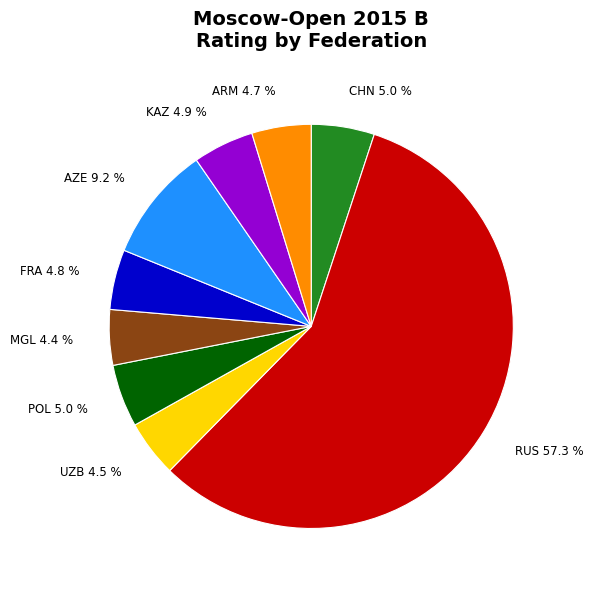

Do ARM 4.7 % and CHN 5.0 % together represent more than half of the pie?

No